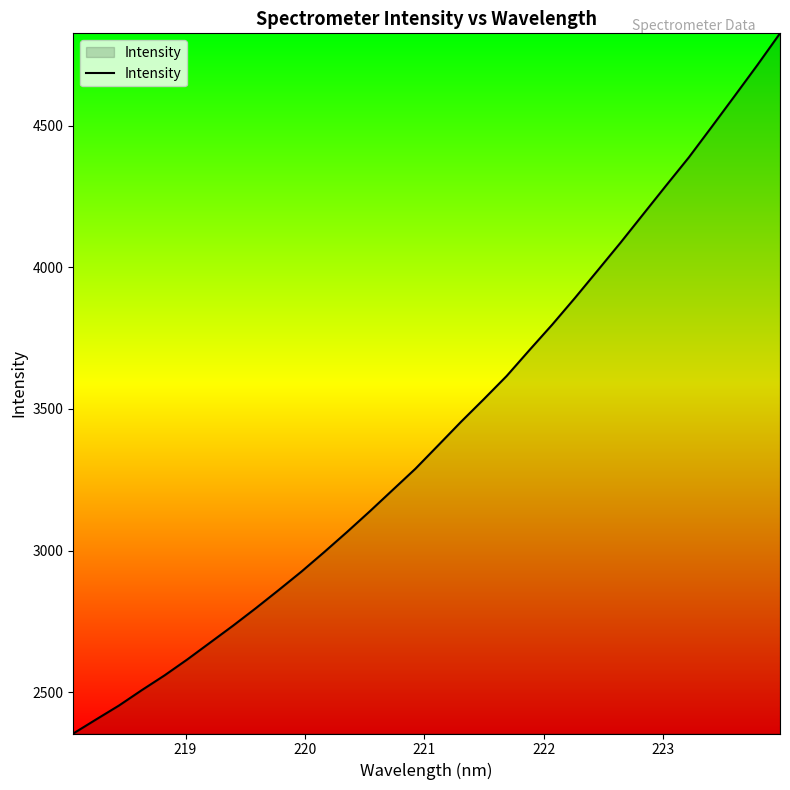

What is the greatest value displayed?

4827.1